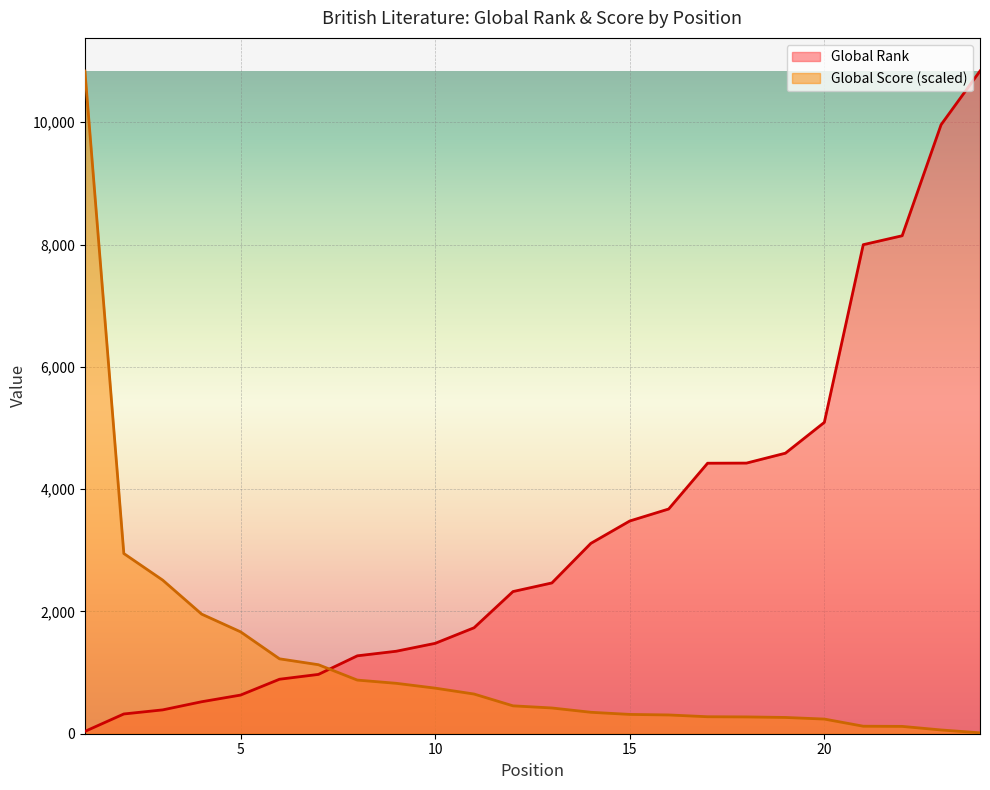

Which series changed the most between 7 and 13?

Global Rank